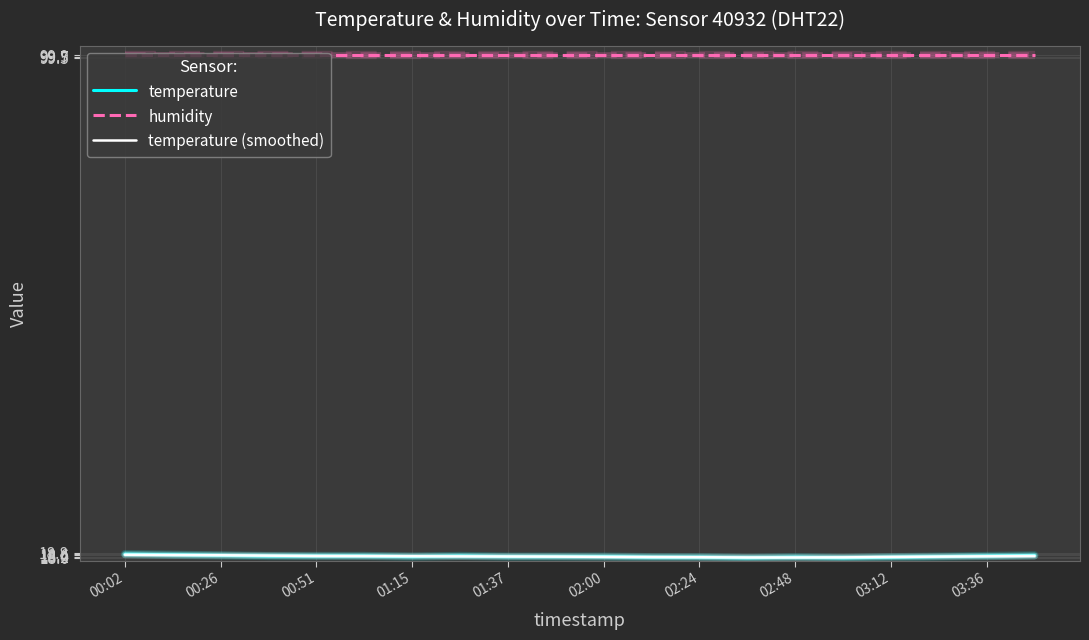

Which series has the largest total across all categories?

humidity